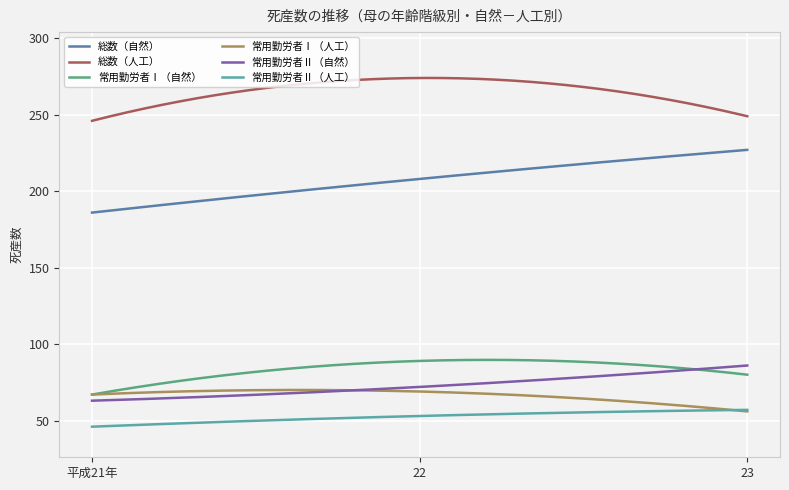

What is the maximum value shown in the chart?

274.0